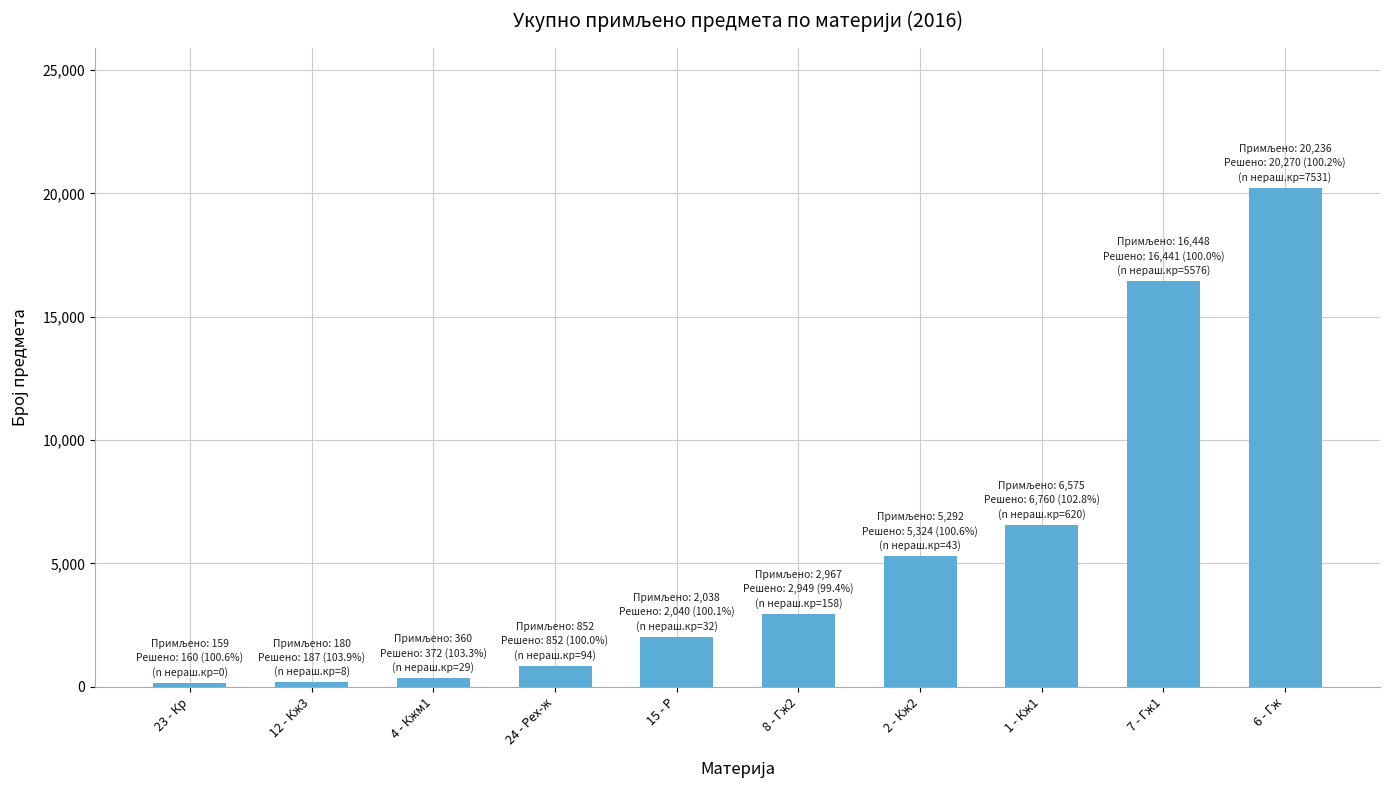

What is the difference between the maximum and second lowest values?

20056